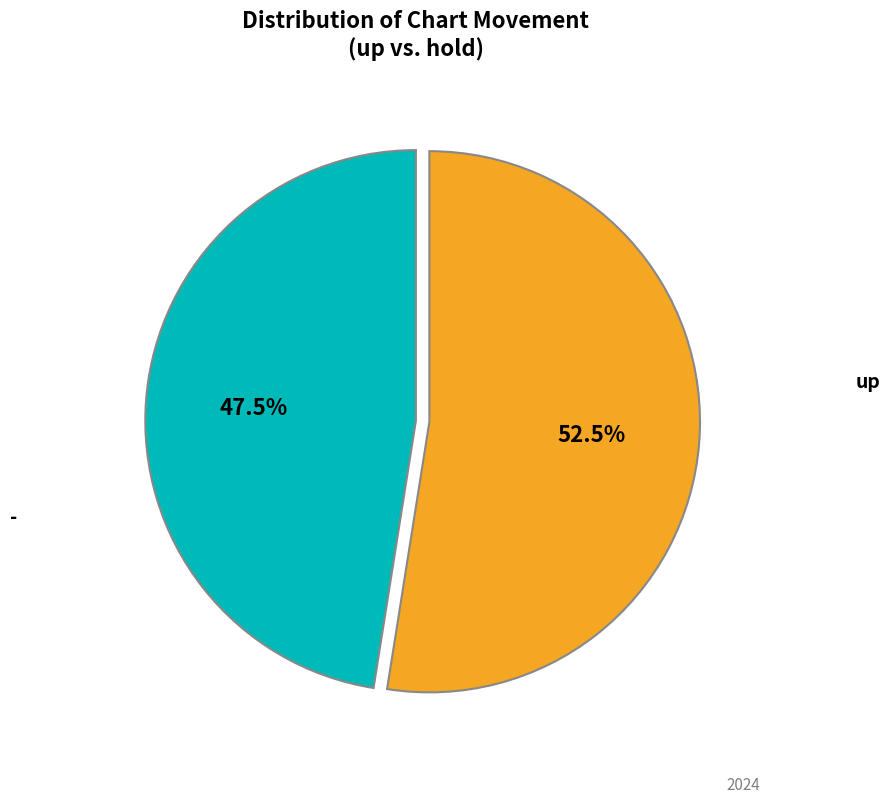

Combined, do - and up account for over 50%?

Yes